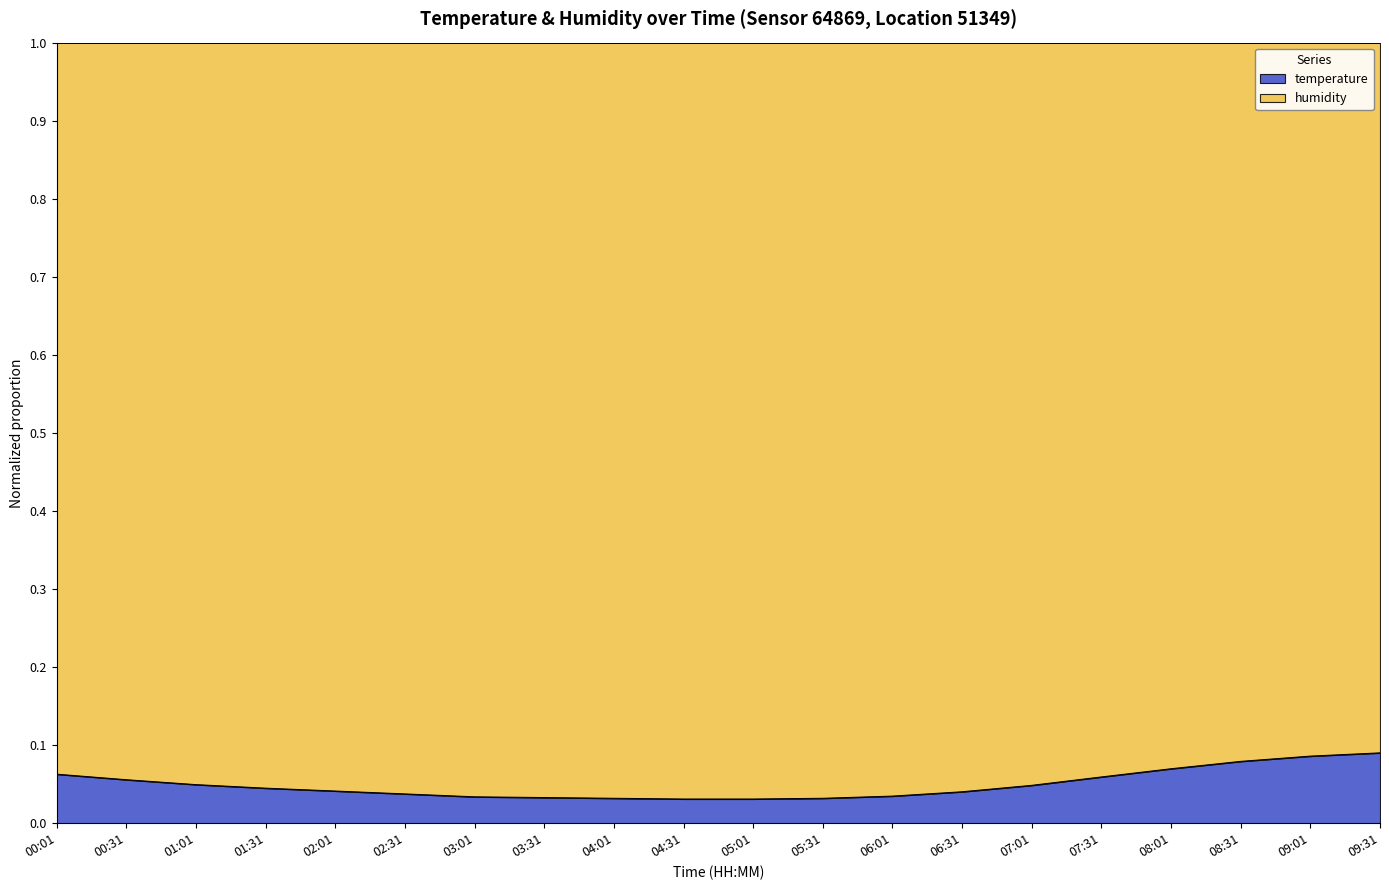

What position from the right is 02:31?

15